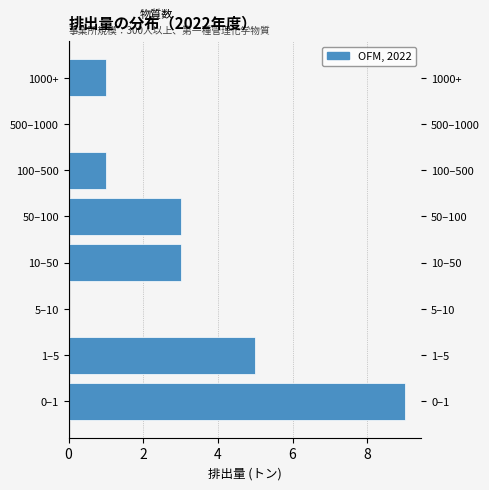

Reading bottom to top, transcribe all the data shown in this chart.

0–1=9	1–5=5	5–10=0	10–50=3	50–100=3	100–500=1	500–1000=0	1000+=1